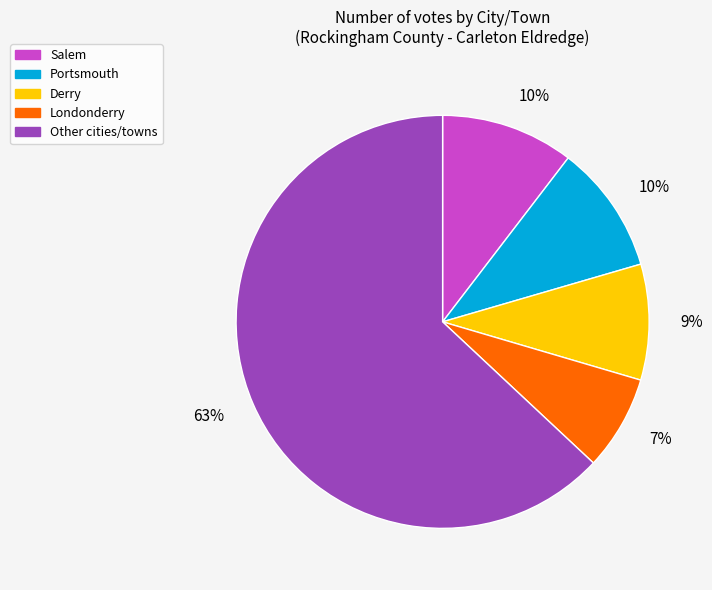

To the nearest percent, what is the average slice percentage?

20%